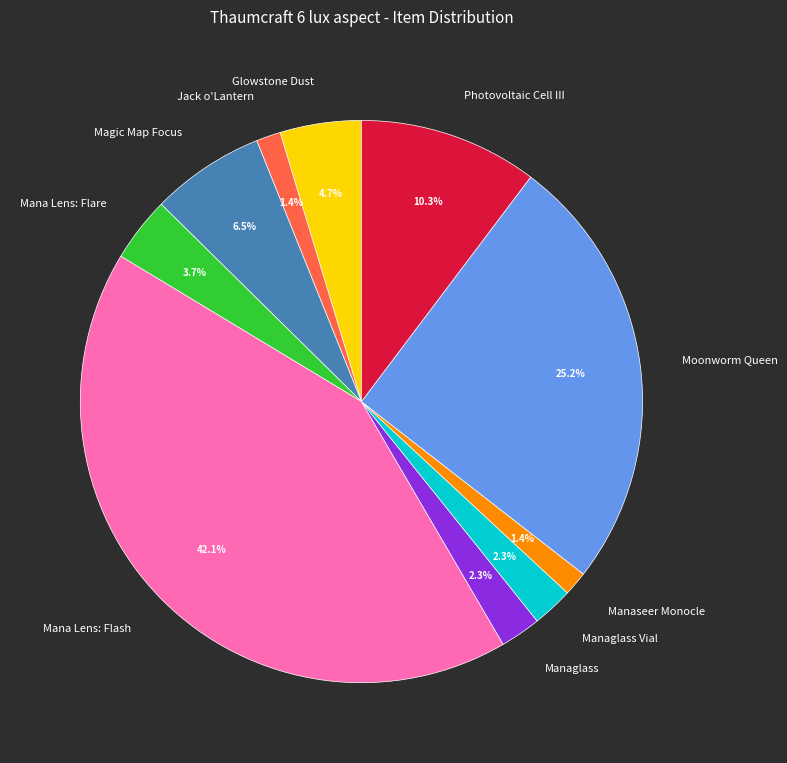

True or false: Mana Lens: Flare accounts for 4% of the total.

True